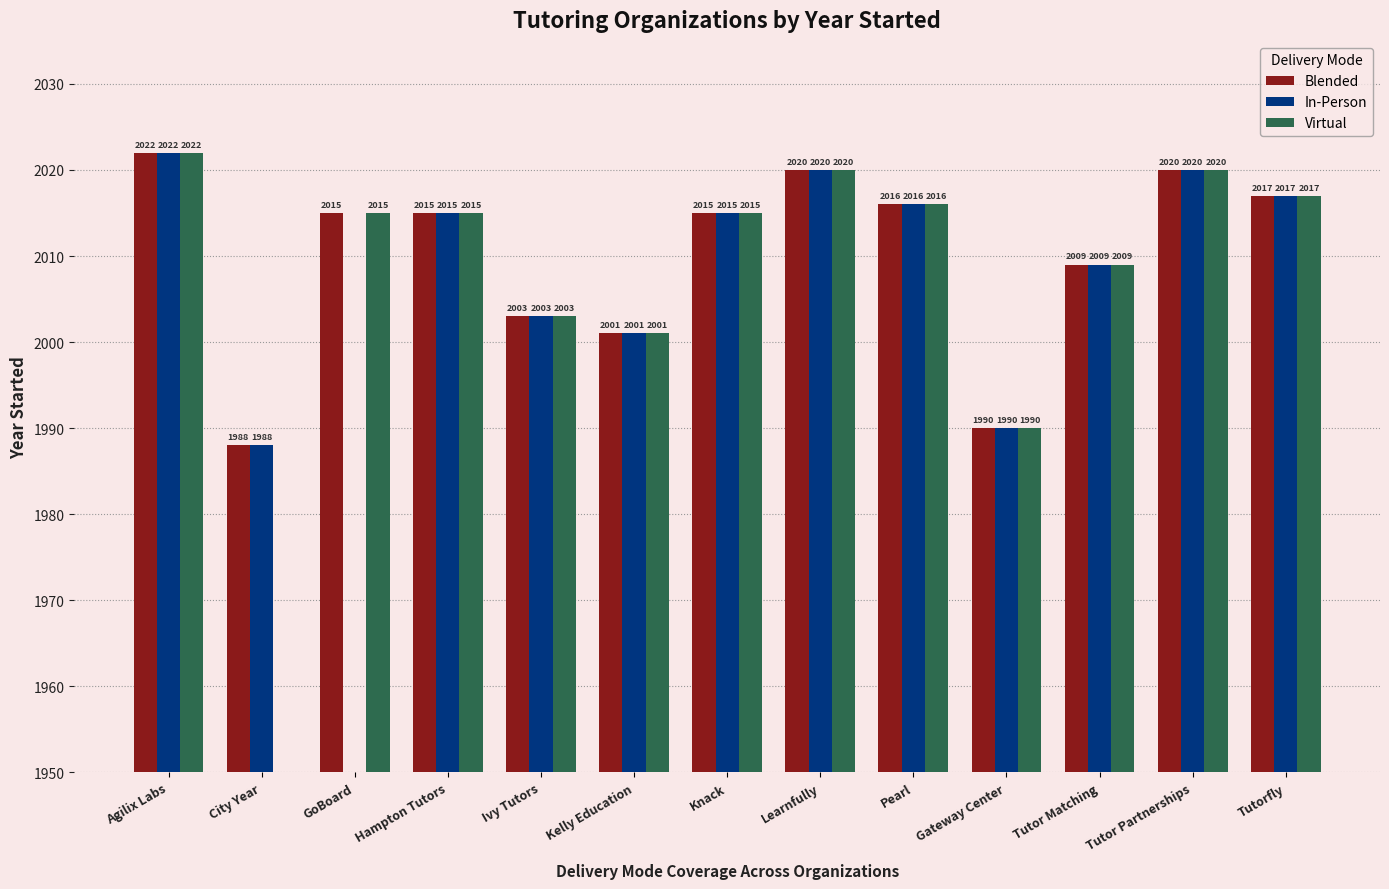

Does the chart contain stacked bars?

No